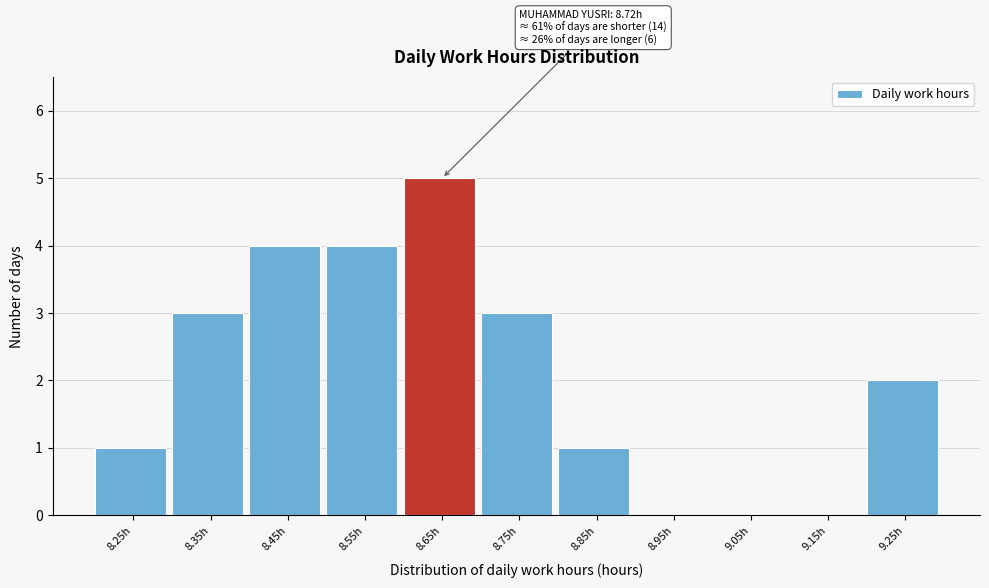

Reading left to right, list all the values displayed in this chart.

8.25h=1	8.35h=3	8.45h=4	8.55h=4	8.65h=5	8.75h=3	8.85h=1	8.95h=0	9.05h=0	9.15h=0	9.25h=2